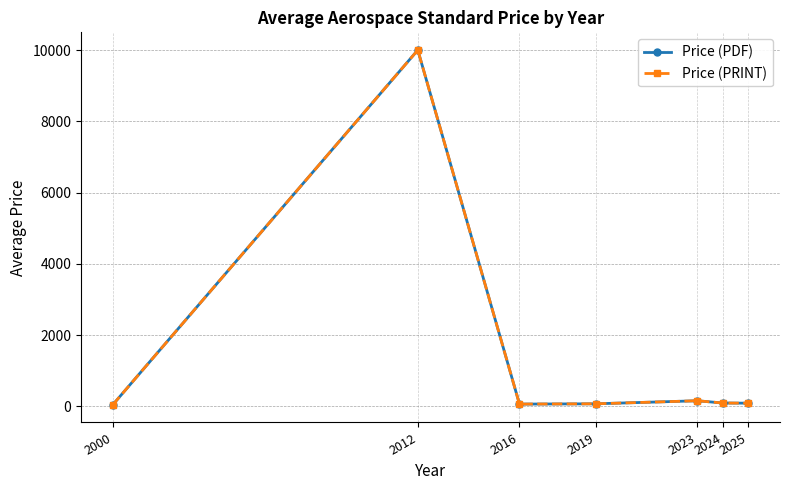

Rank the series at 2024 from lowest to highest value.

Price (PDF), Price (PRINT)